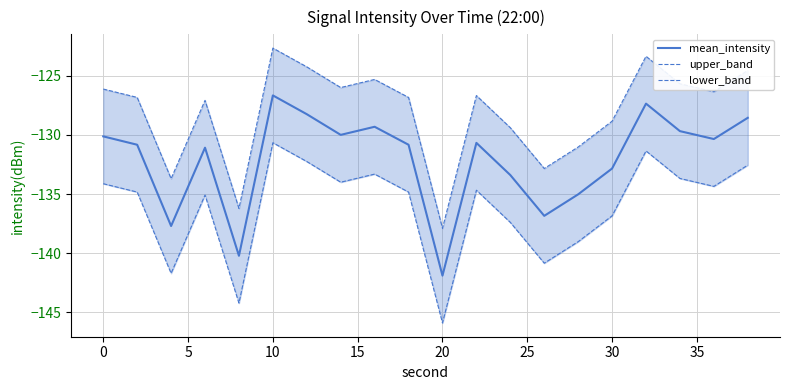

At how many categories does at least one series exceed -133?

17